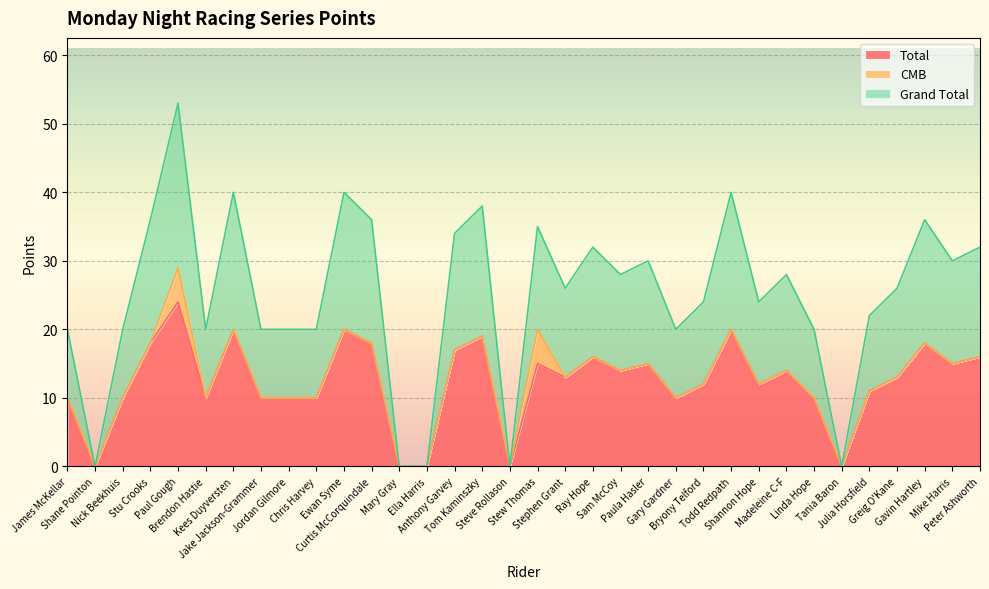

How many positive values does the Total series have?

29